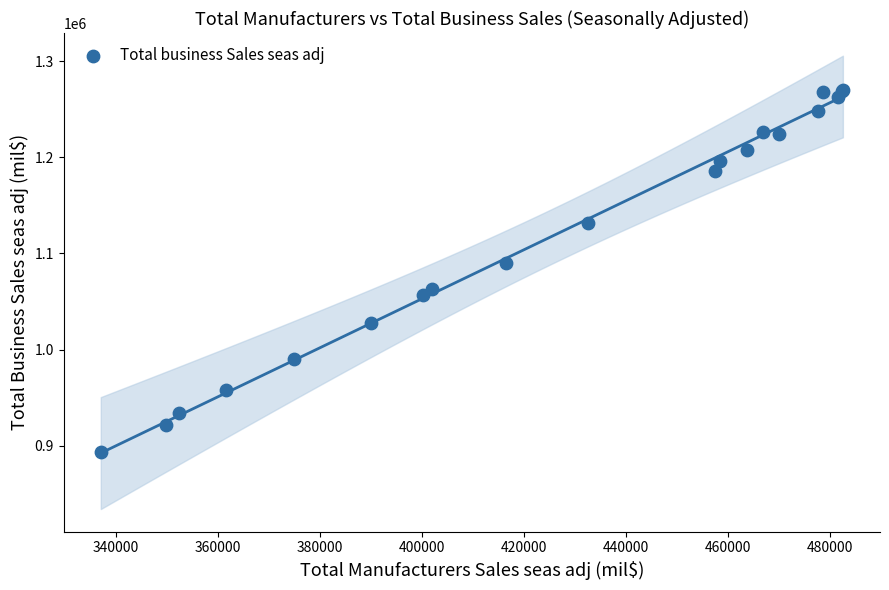

What Y value in the scatter plot is closest to 1081851?

1090220